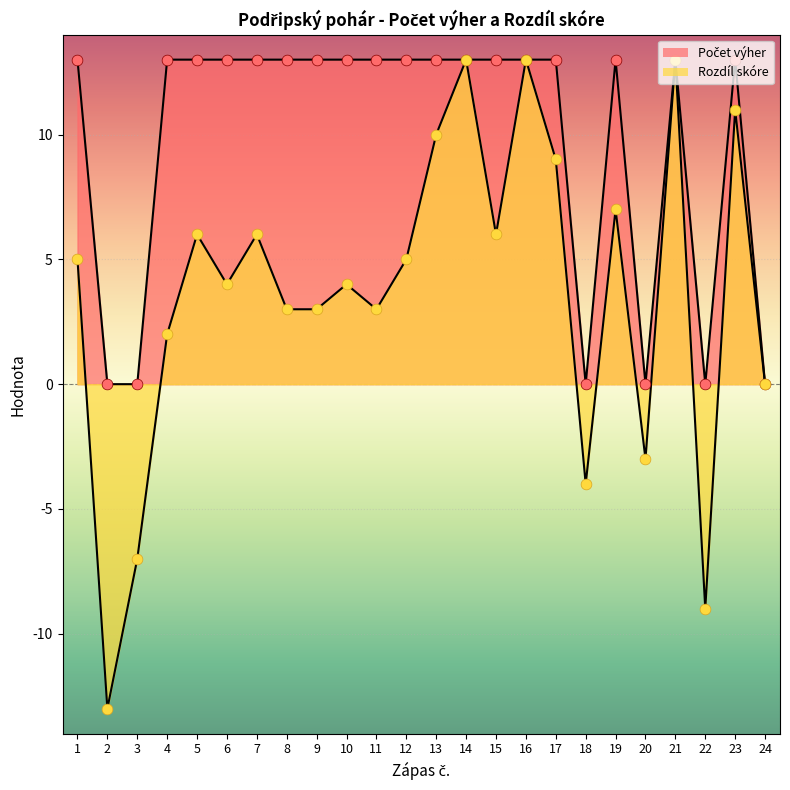

What is the total value across all series at 12?

18